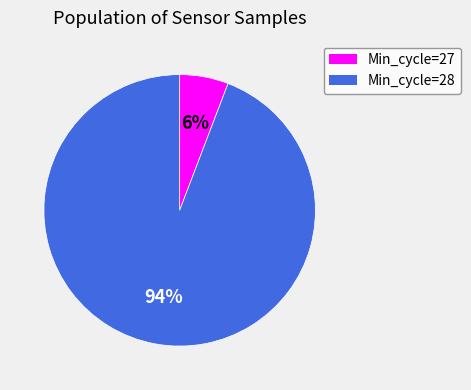

Is there a majority slice in this chart?

Yes